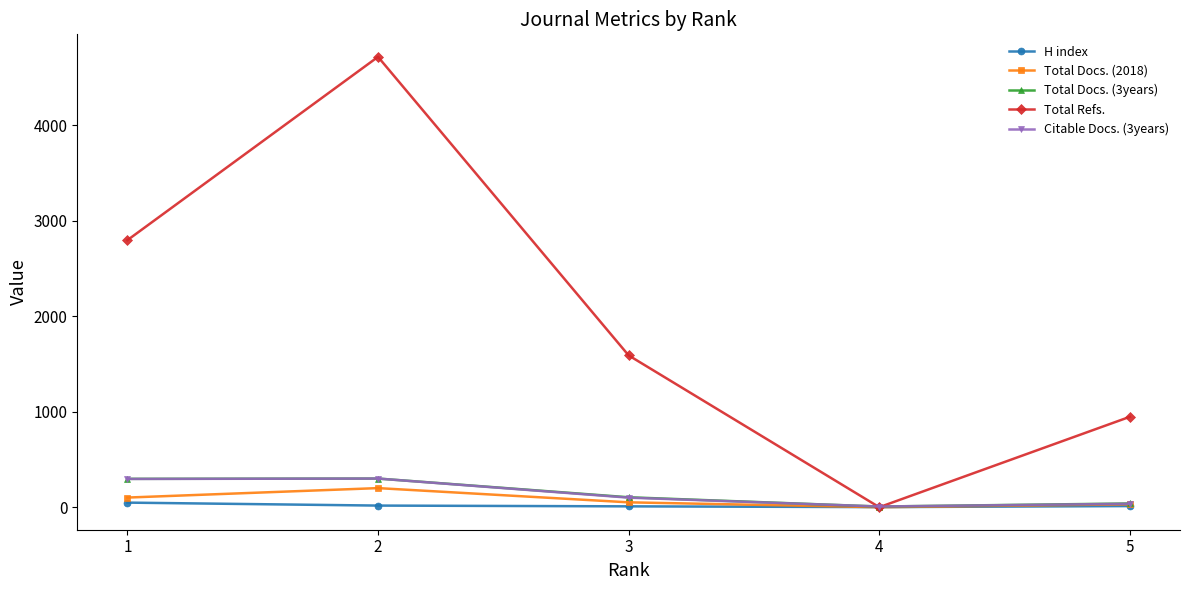

Does the chart display data point markers on the line(s)?

Yes